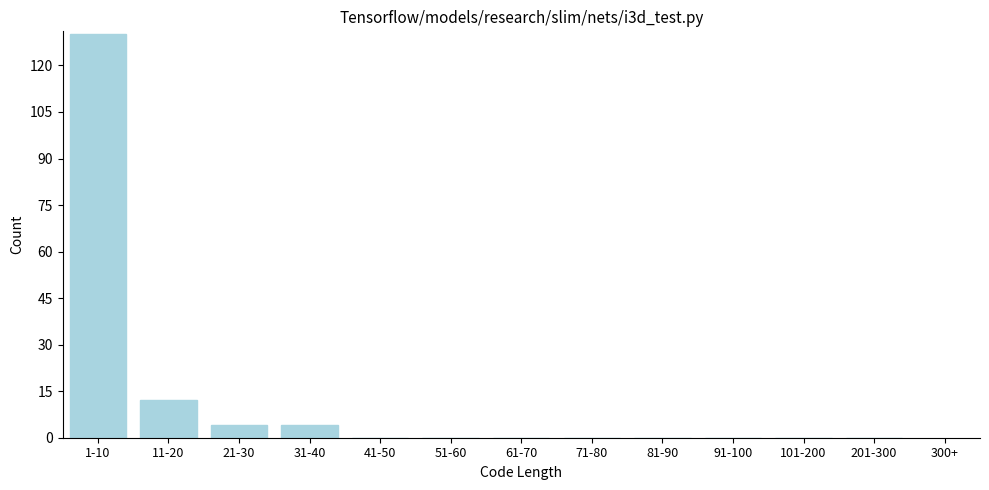

Reading left to right, what are all the values shown in this chart?

1-10=130	11-20=12	21-30=4	31-40=4	41-50=0	51-60=0	61-70=0	71-80=0	81-90=0	91-100=0	101-200=0	201-300=0